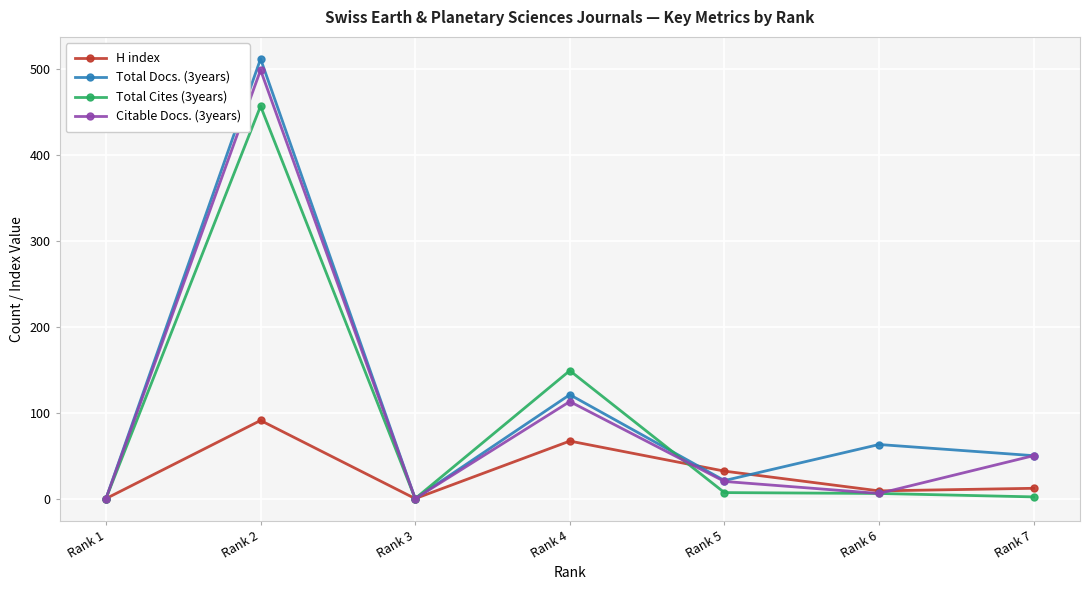

What is the total value across all series at Rank 7?

114